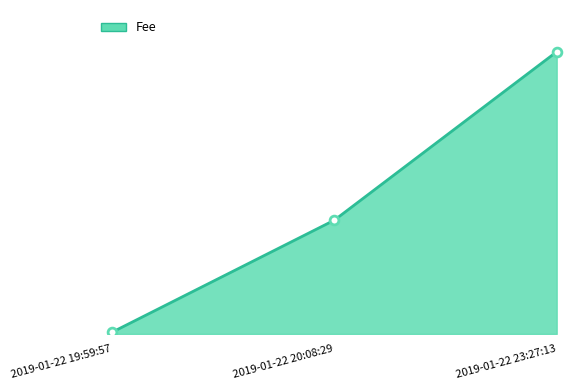

Between 2019-01-22 20:08:29 and 2019-01-22 19:59:57, which is larger?

2019-01-22 20:08:29